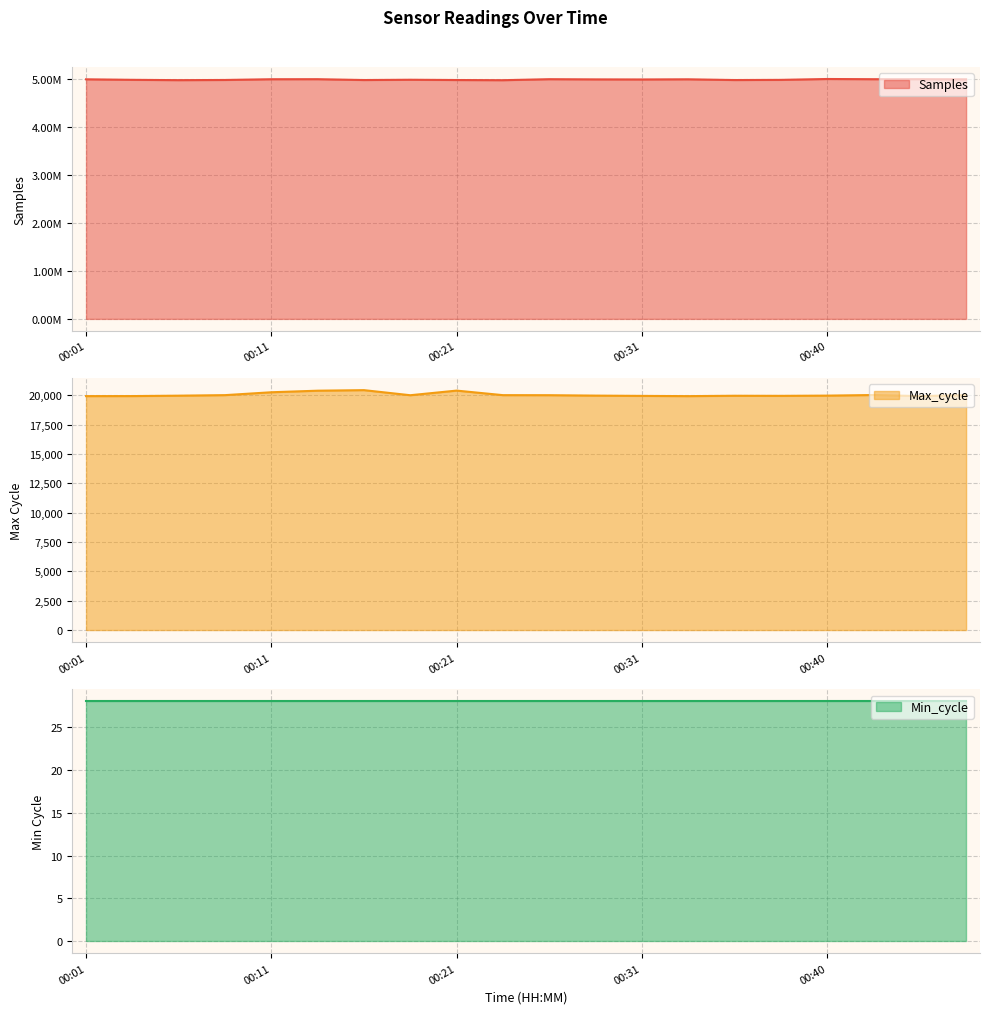

What is the spread (max minus min) of values at 00:33?

4971621